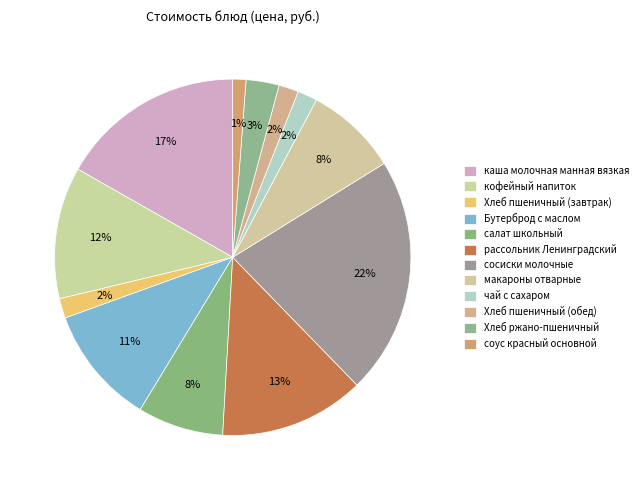

True or false: сосиски молочные accounts for 22% of the total.

True